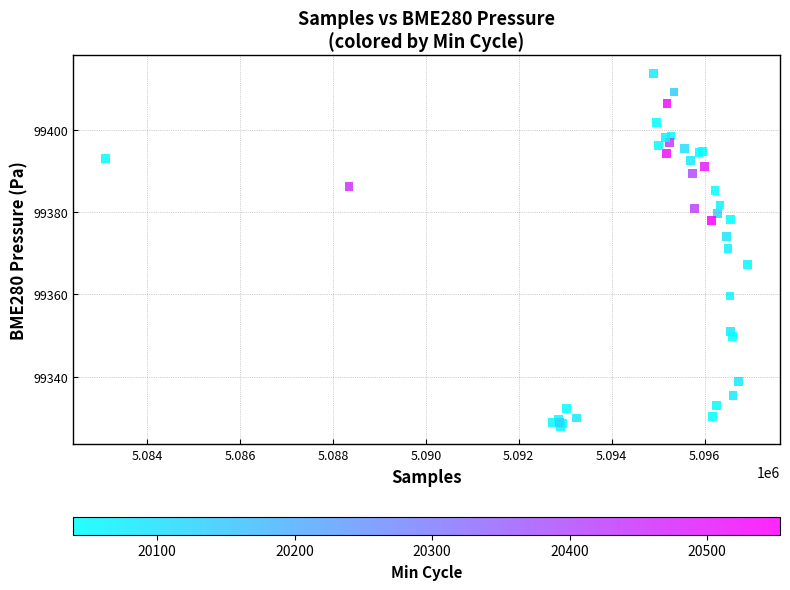

What Y value in the scatter plot is closest to 99370?

99371.1